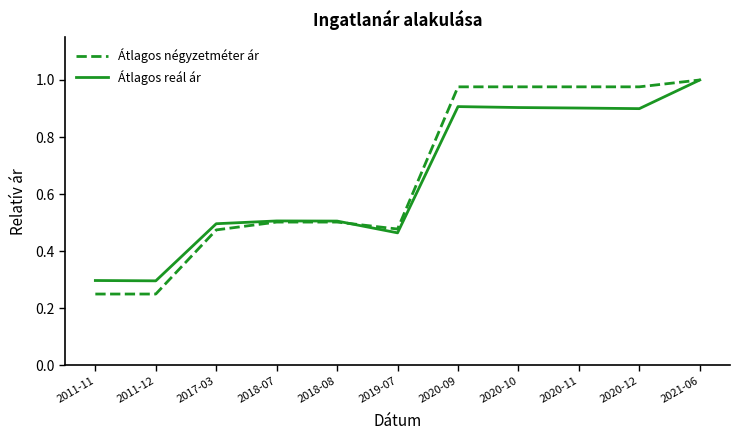

At which category does the chart reach its peak across all series?

2021-06